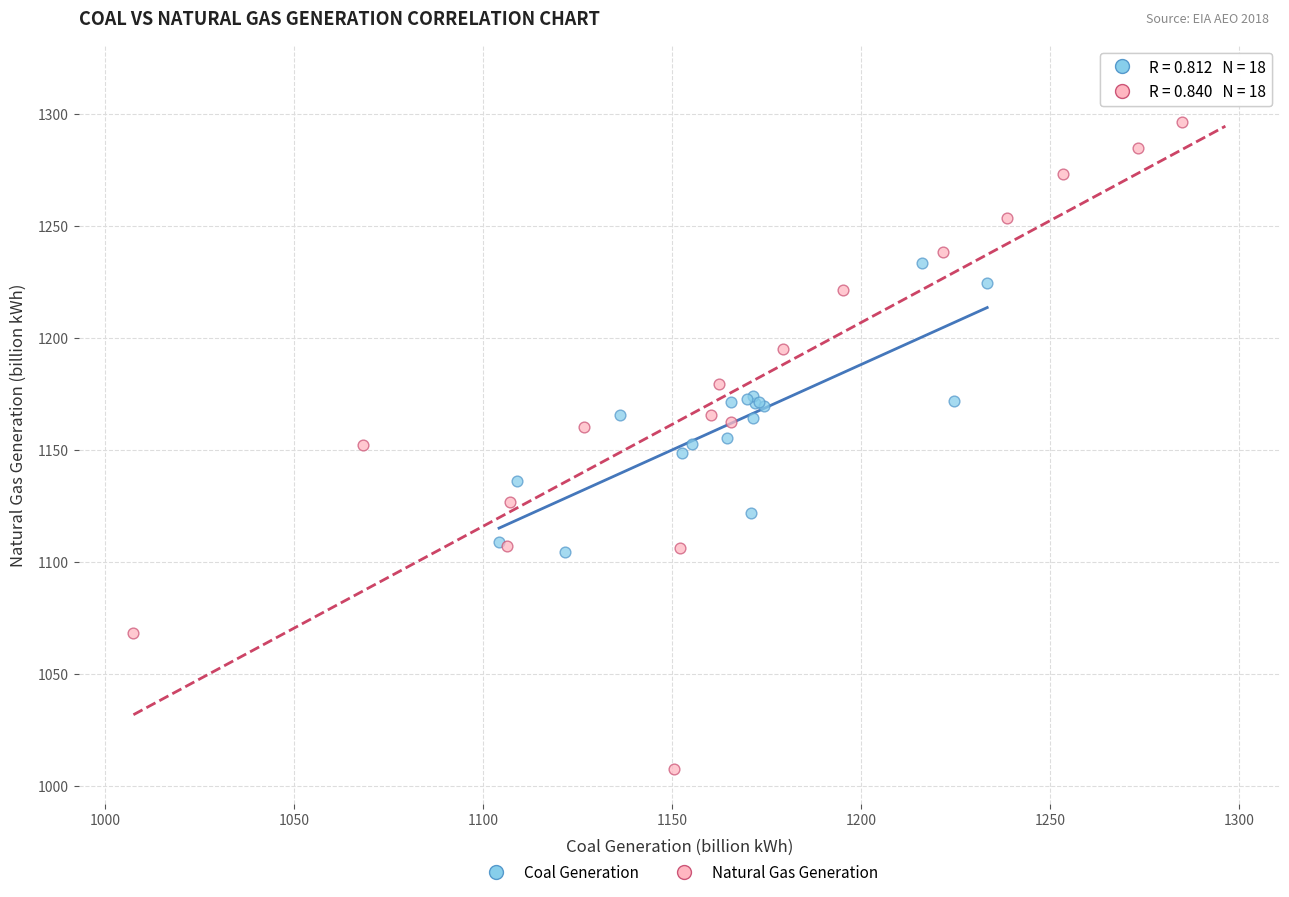

Which series contains the lowest Y value?

Natural Gas Generation